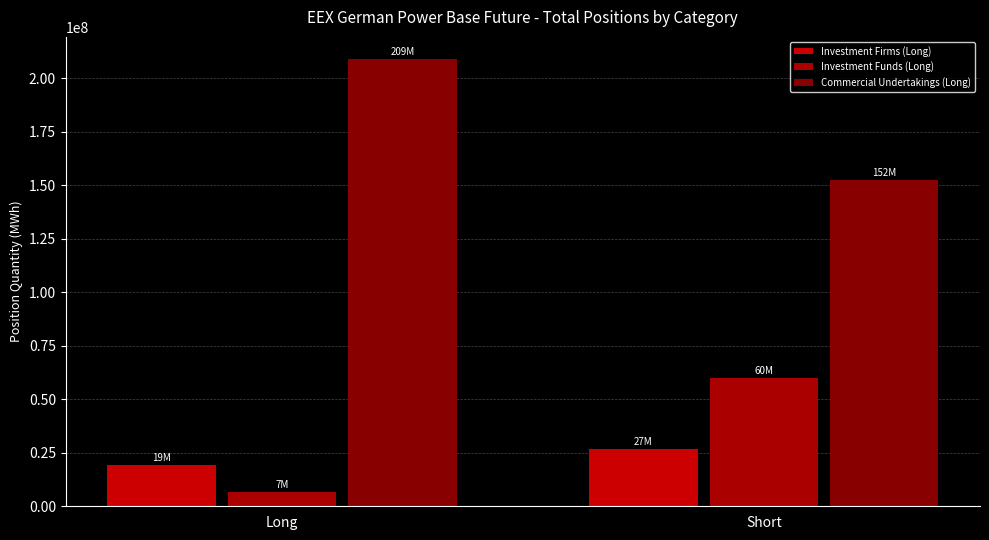

What is the sum of all Commercial Undertakings (Long) values?

361500905.8